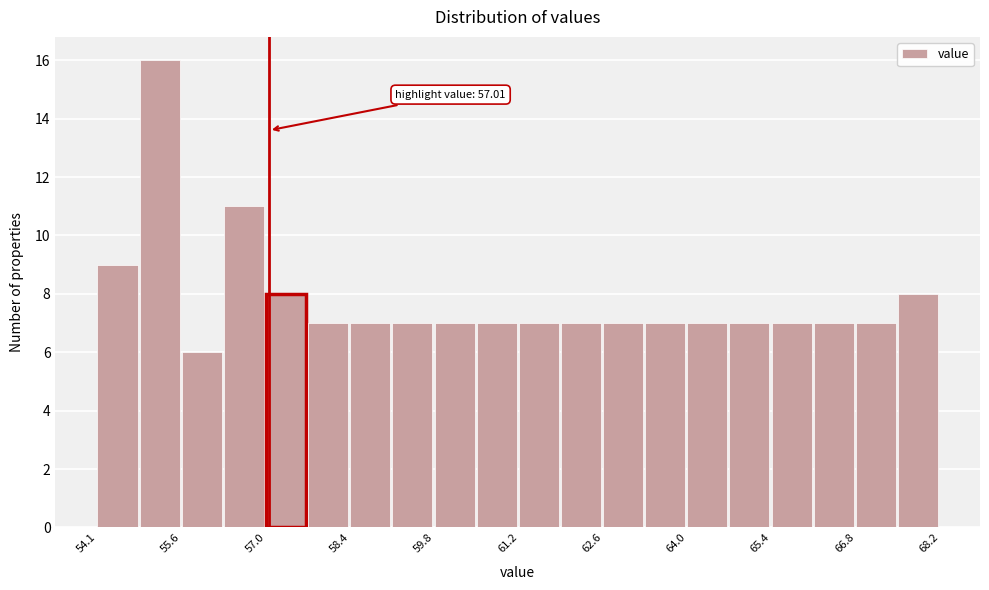

Read against the x-axis, roughly where is the centre of the tallest bar?

55.2